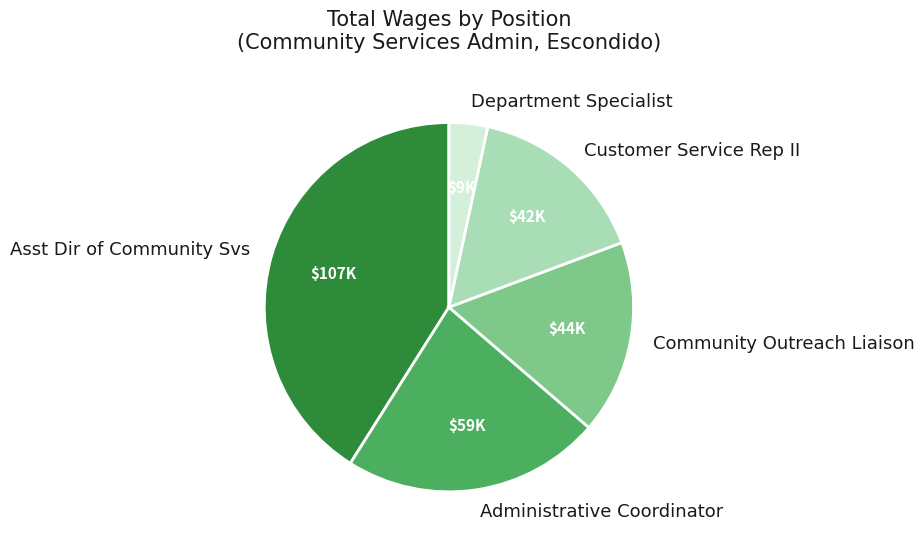

Is Department Specialist the majority of the pie?

No